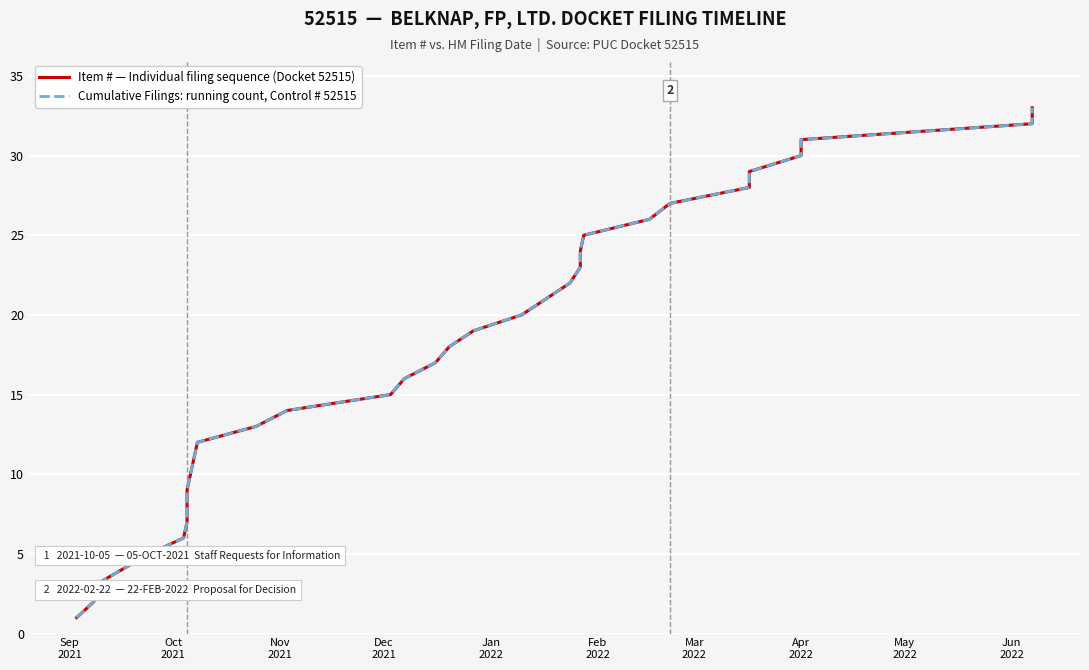

The Item # — Individual filing sequence (Docket 52515) series shows 2 at Nov
2021. True or false?

False